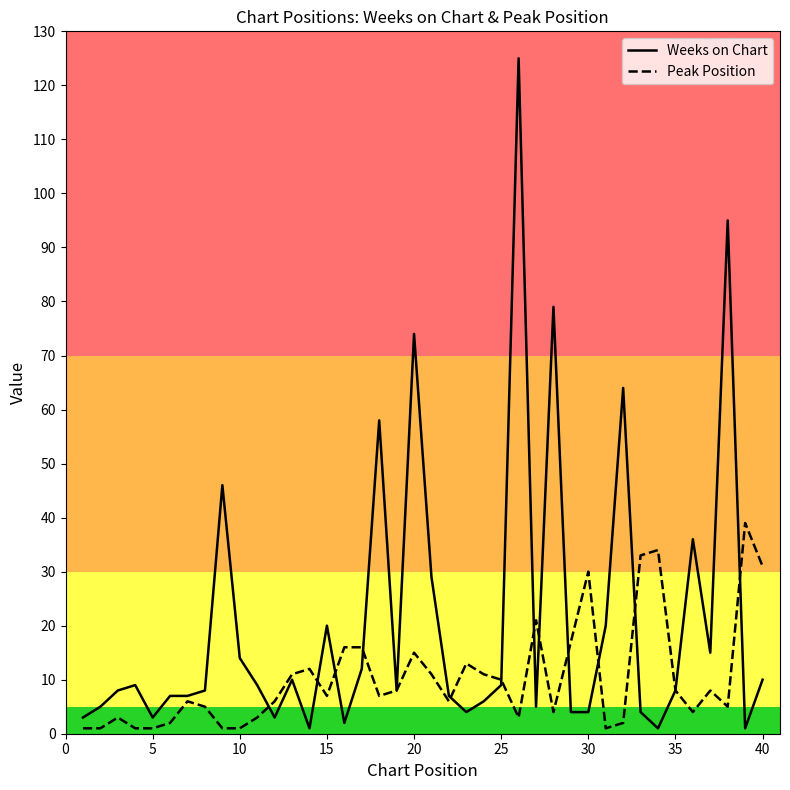

After their last crossing, which series has the higher values: Weeks on Chart or Peak Position?

Peak Position